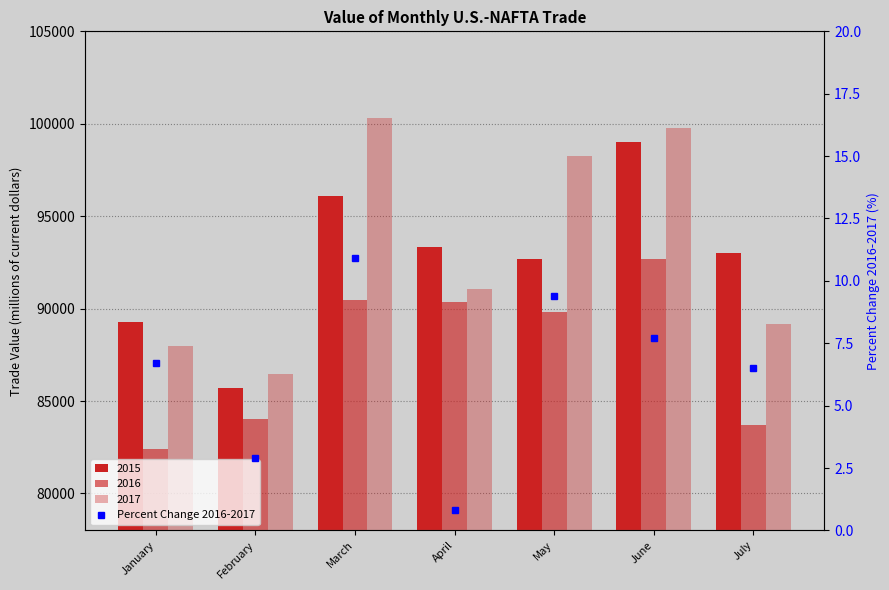

What is the sum of all values?

44.9